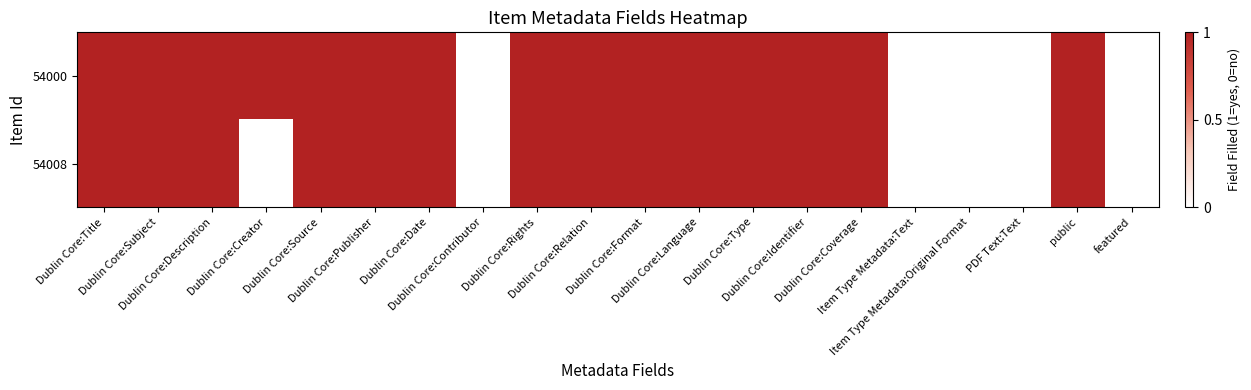

Reading left to right, list all the values displayed in this chart.

54008: Dublin Core:Title=1	Dublin Core:Subject=1	Dublin Core:Description=1	Dublin Core:Creator=0	Dublin Core:Source=1	Dublin Core:Publisher=1	Dublin Core:Date=1	Dublin Core:Contributor=0	Dublin Core:Rights=1	Dublin Core:Relation=1	Dublin Core:Format=1	Dublin Core:Language=1	Dublin Core:Type=1	Dublin Core:Identifier=1	Dublin Core:Coverage=1	Item Type Metadata:Text=0	Item Type Metadata:Original Format=0	PDF Text:Text=0	public=1	featured=0
54000: Dublin Core:Title=1	Dublin Core:Subject=1	Dublin Core:Description=1	Dublin Core:Creator=1	Dublin Core:Source=1	Dublin Core:Publisher=1	Dublin Core:Date=1	Dublin Core:Contributor=0	Dublin Core:Rights=1	Dublin Core:Relation=1	Dublin Core:Format=1	Dublin Core:Language=1	Dublin Core:Type=1	Dublin Core:Identifier=1	Dublin Core:Coverage=1	Item Type Metadata:Text=0	Item Type Metadata:Original Format=0	PDF Text:Text=0	public=1	featured=0